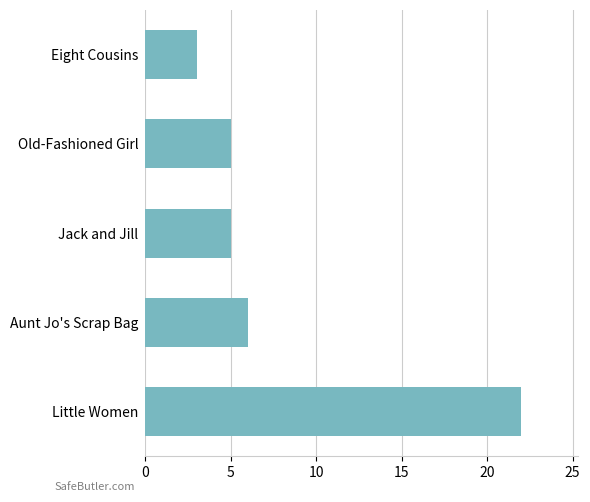

True or false: the data shows 5 at Old-Fashioned Girl.

True